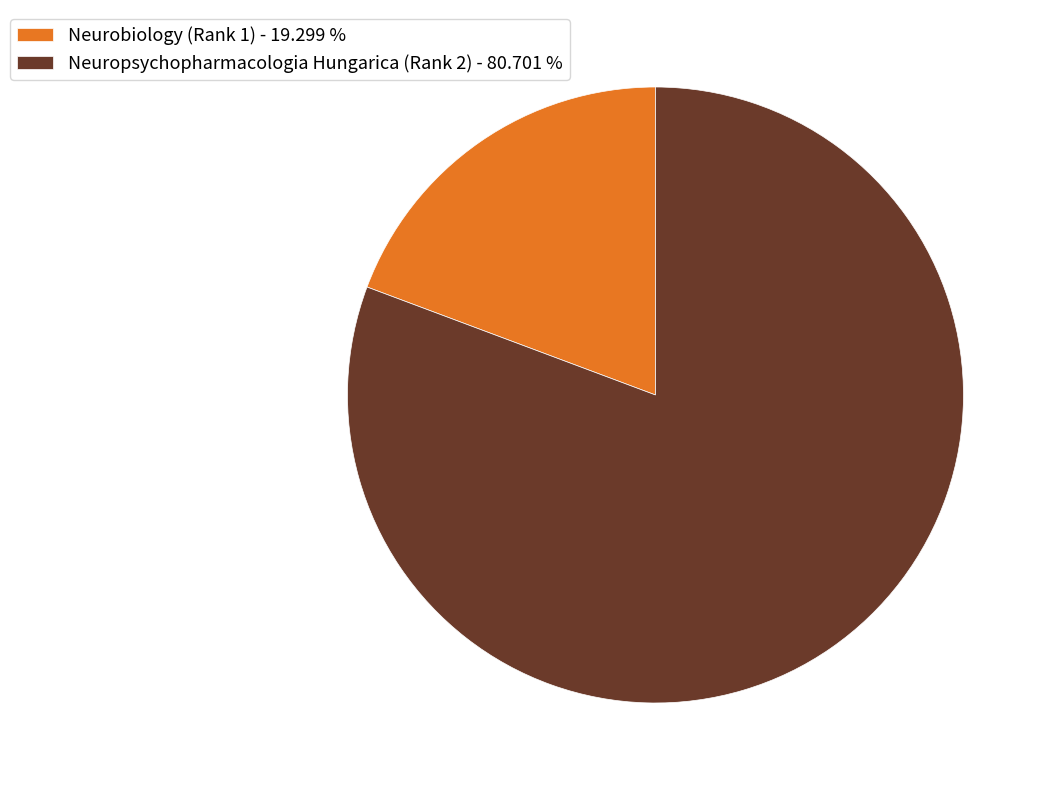

Rank the categories by value from highest to lowest.

Neuropsychopharmacologia Hungarica (Rank 2), Neurobiology (Rank 1)